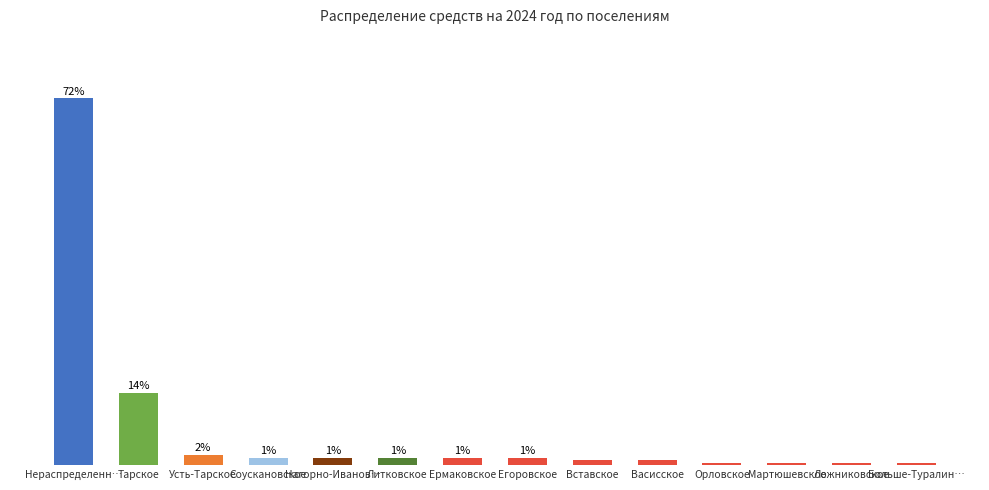

Which label corresponds to the largest value in the chart?

Нераспределенн…